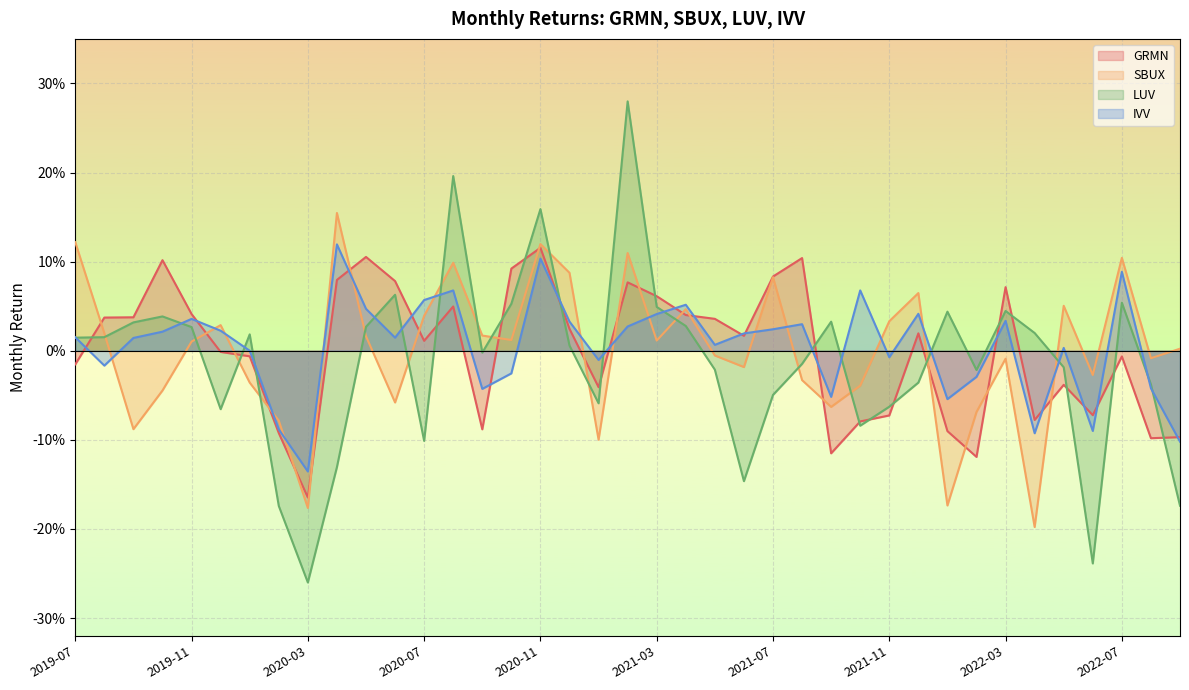

What is the difference between the highest and lowest values at 2020-02?

0.1